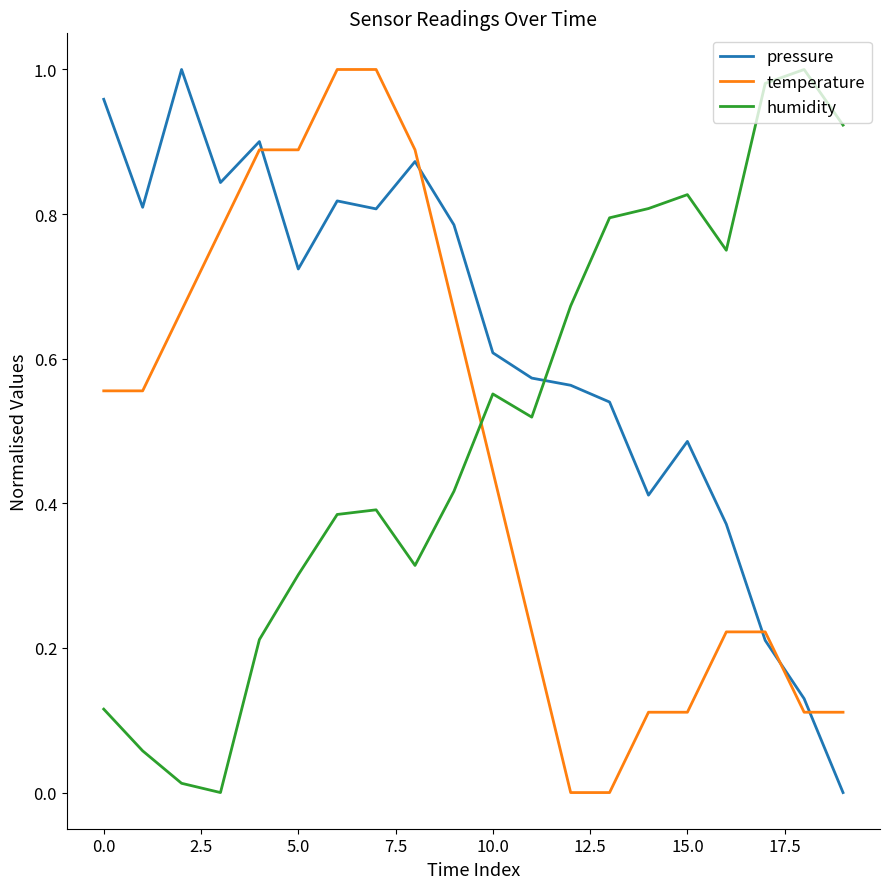

After their last crossing, which series has the higher values: temperature or humidity?

humidity